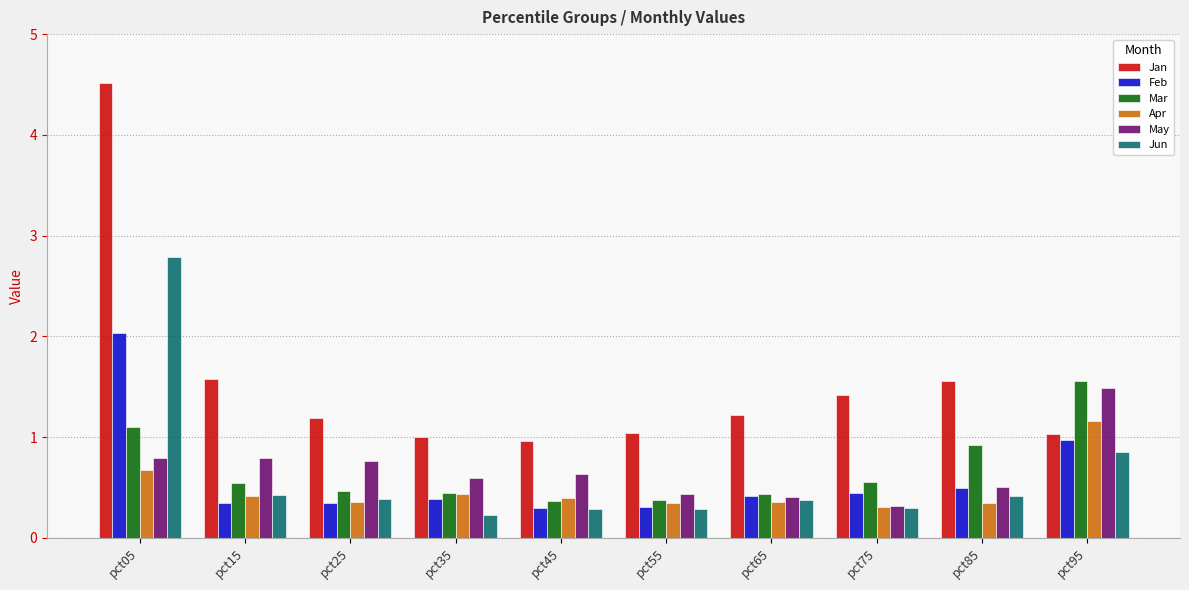

Which series has the widest spread of values?

Jan